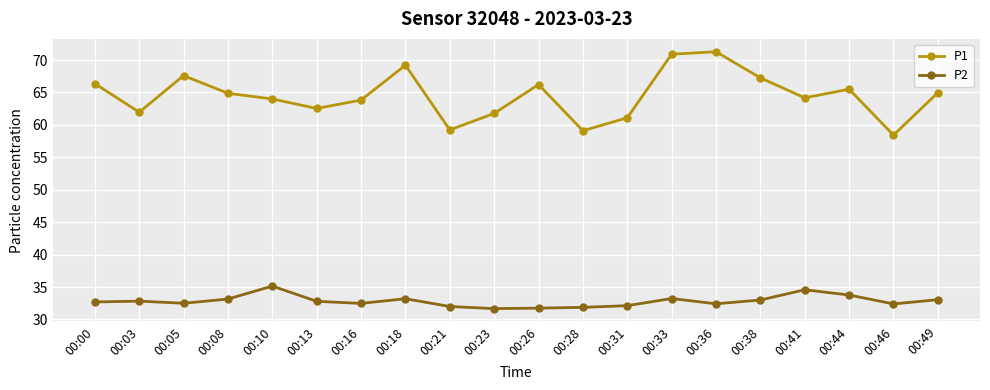

True or false: P2 has a value of 32.7 at 00:00.

True